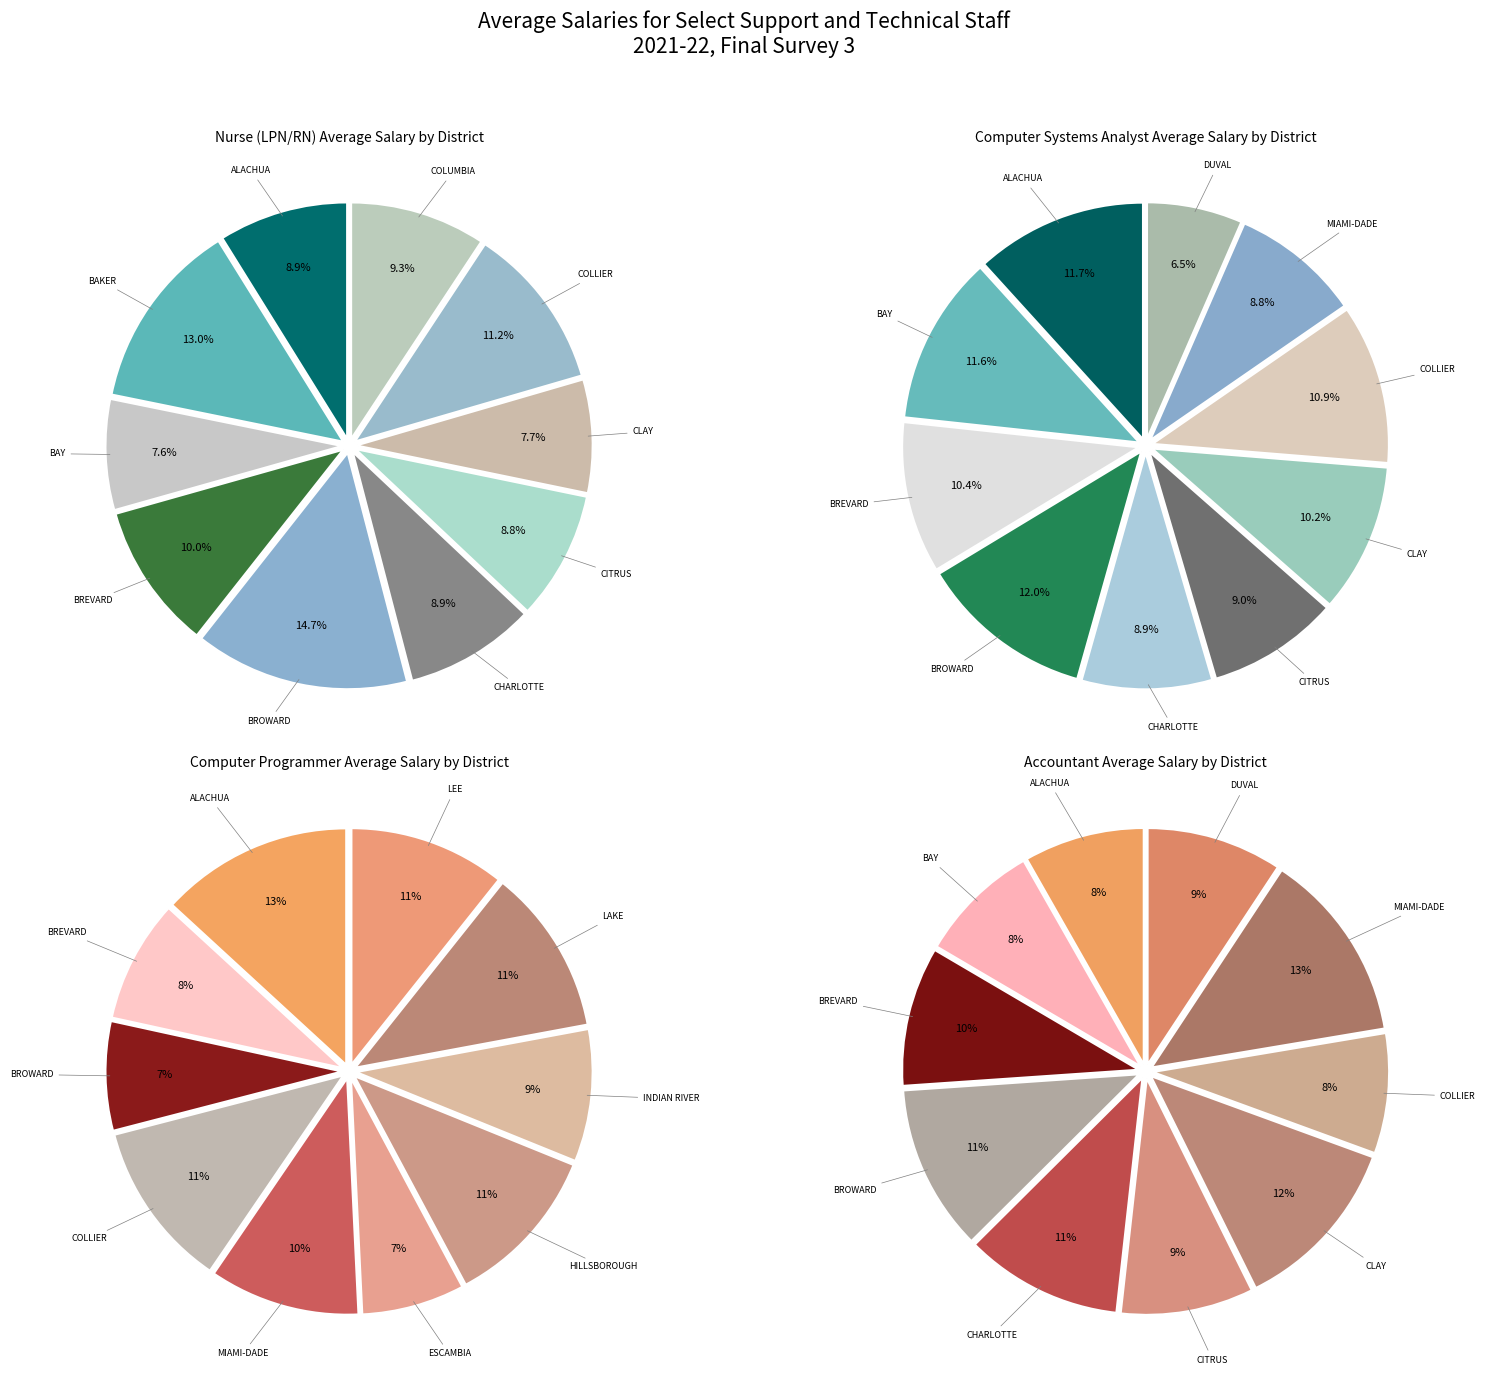

The INDIAN RIVER slice represents 1% of the pie. True or false?

False